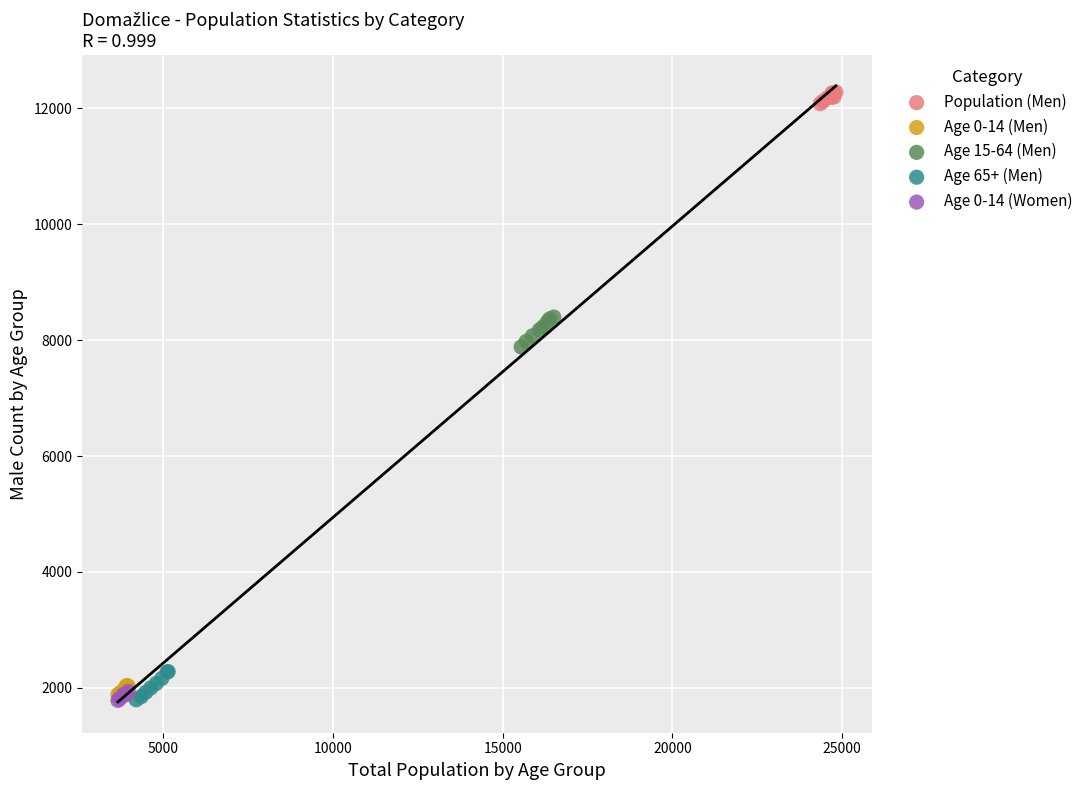

What are all the series names shown in the legend?

Population (Men), Age 0-14 (Men), Age 15-64 (Men), Age 65+ (Men), Age 0-14 (Women)